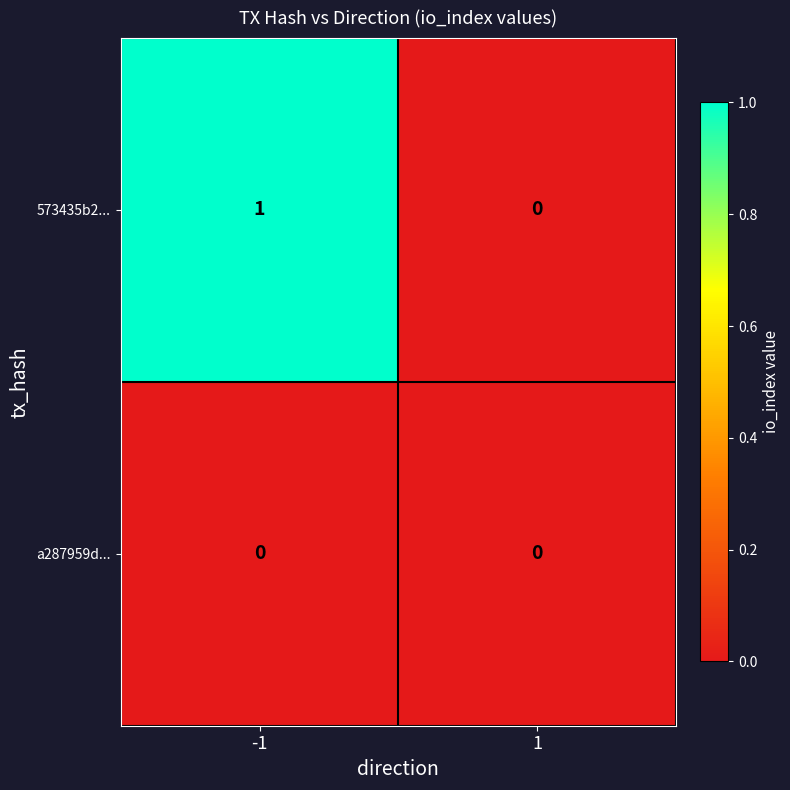

List the series in order of their peak value, highest first.

573435b2..., a287959d...